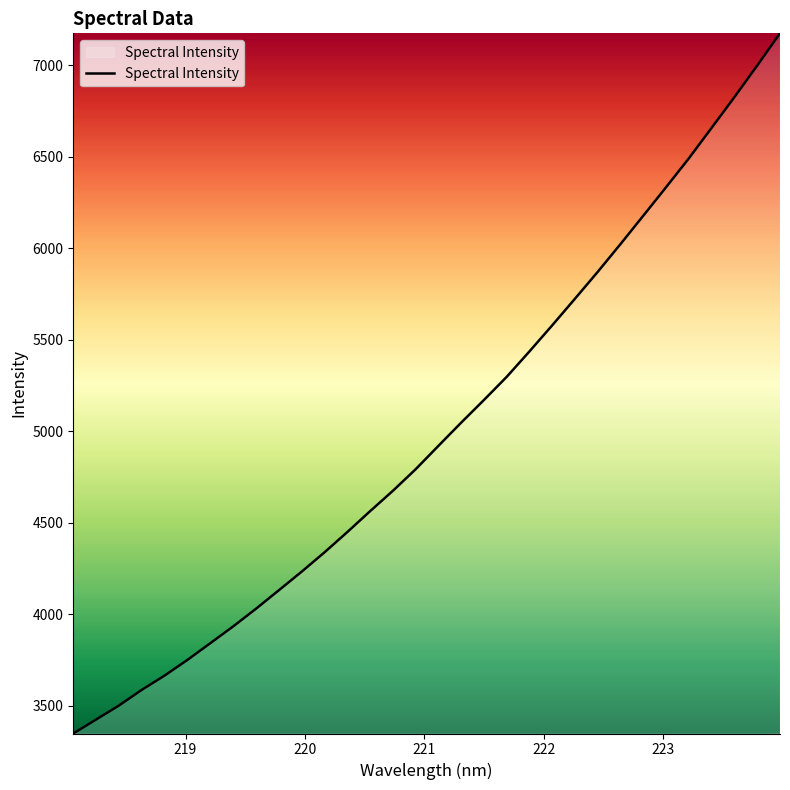

What is the difference between the maximum and minimum values?

3828.3